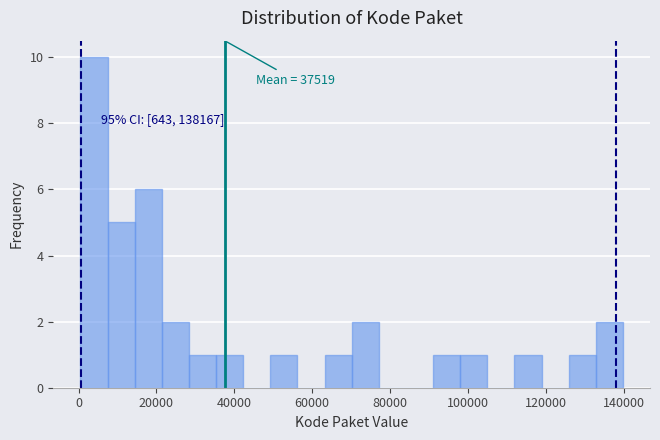

Around what value on the x-axis is the tallest bar? Give the approximate position of its centre, as read against the axis.

4000